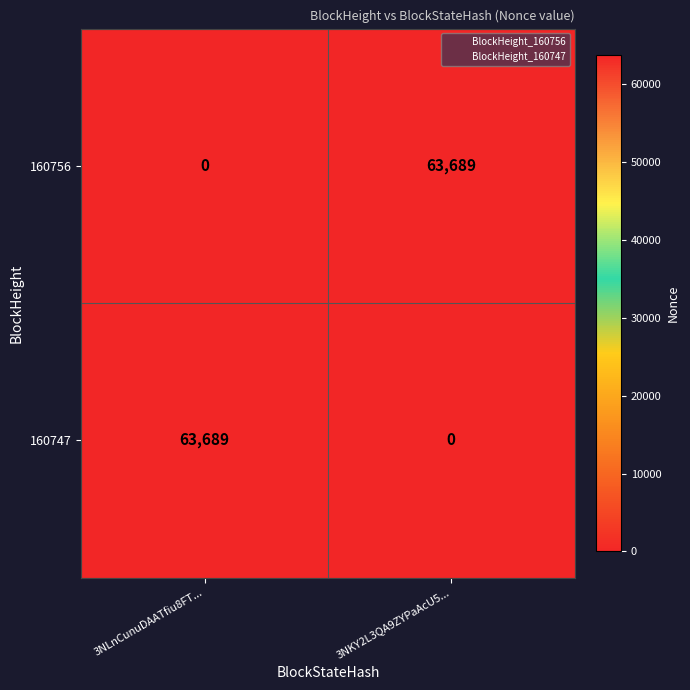

Which category has the highest value in the 160747 series?

3NLnCunuDAATfiu8FT...